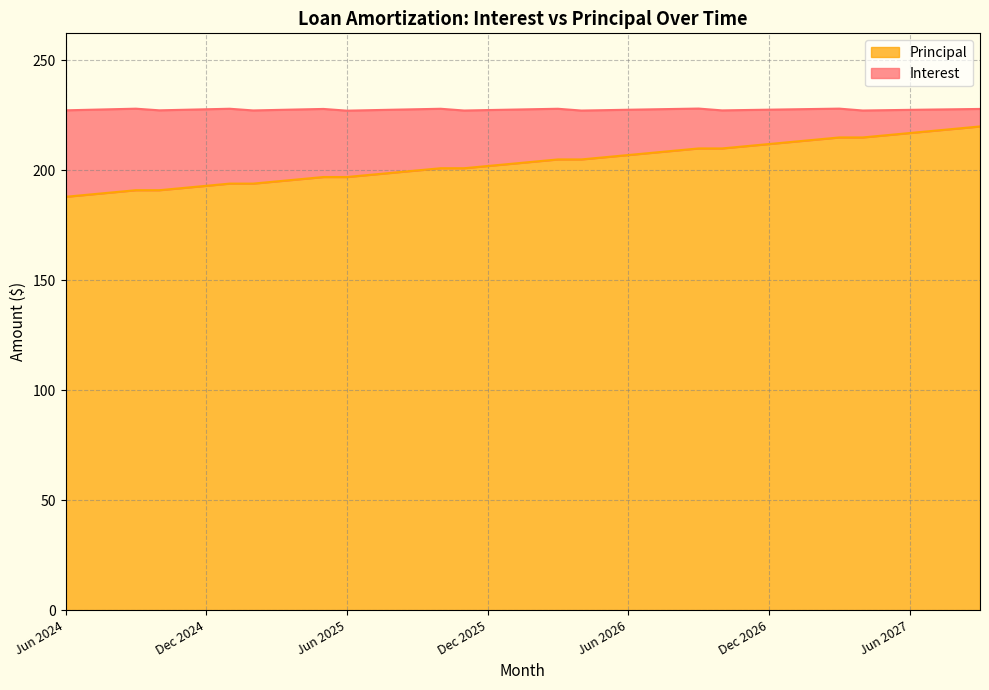

At which label does the data first exceed 204?

Mar 2026